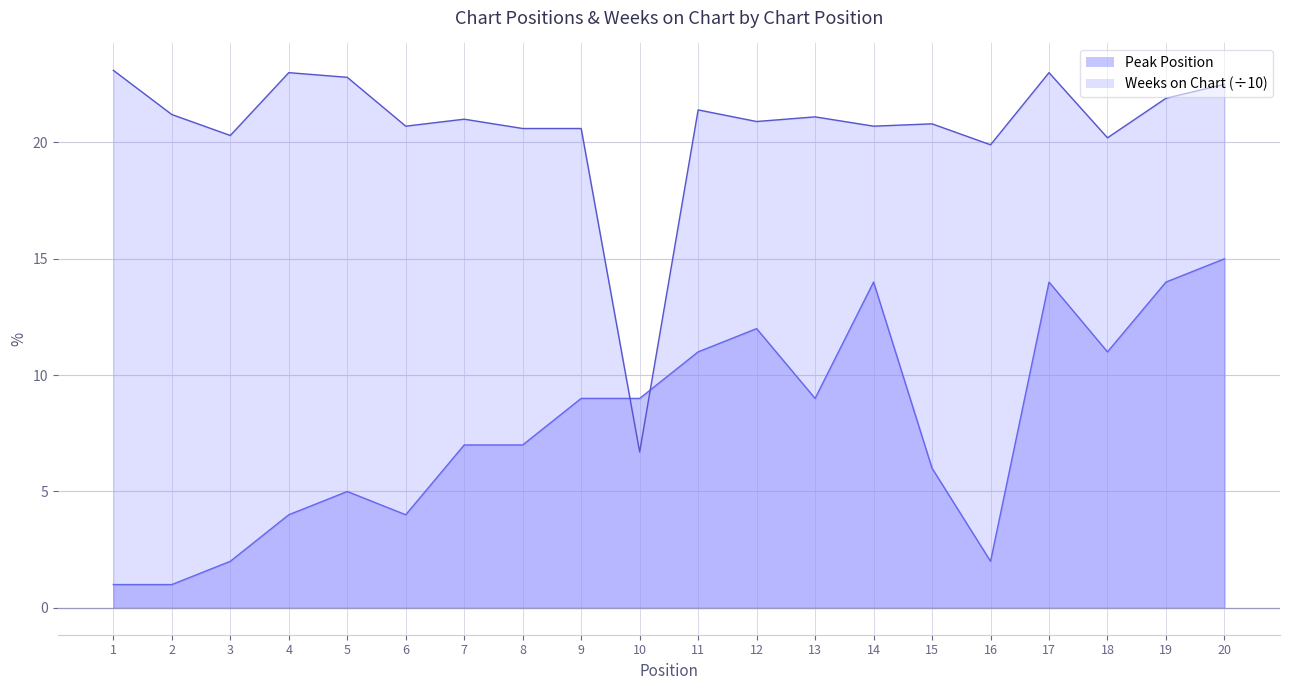

Where do Peak Position and Weeks on Chart first cross each other?

9 and 10